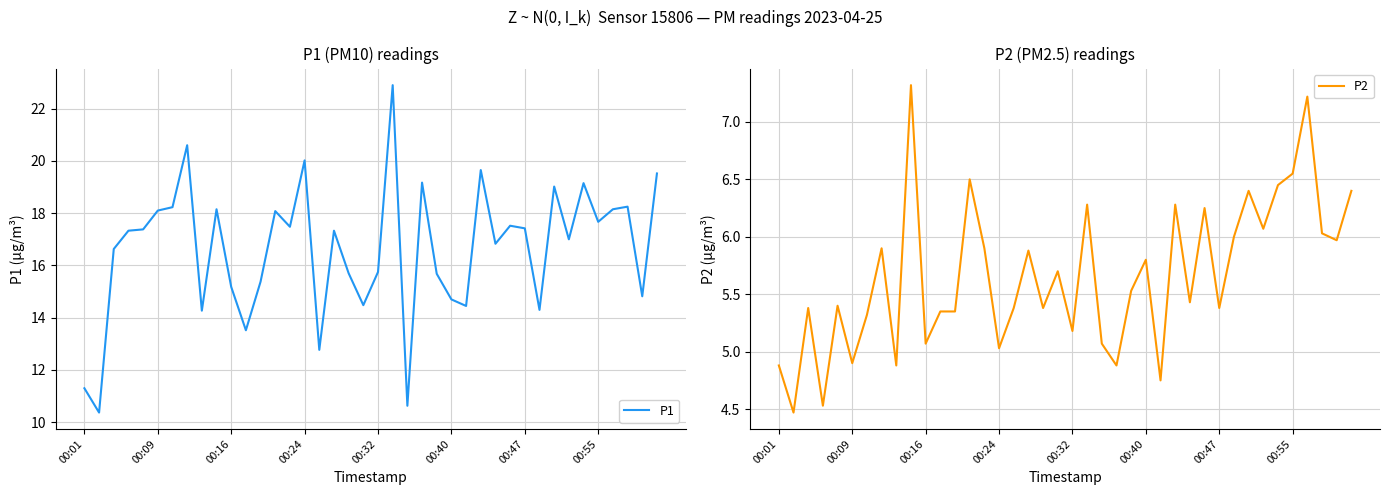

Is it true that P1 equals 7.0 at 00:01?

False